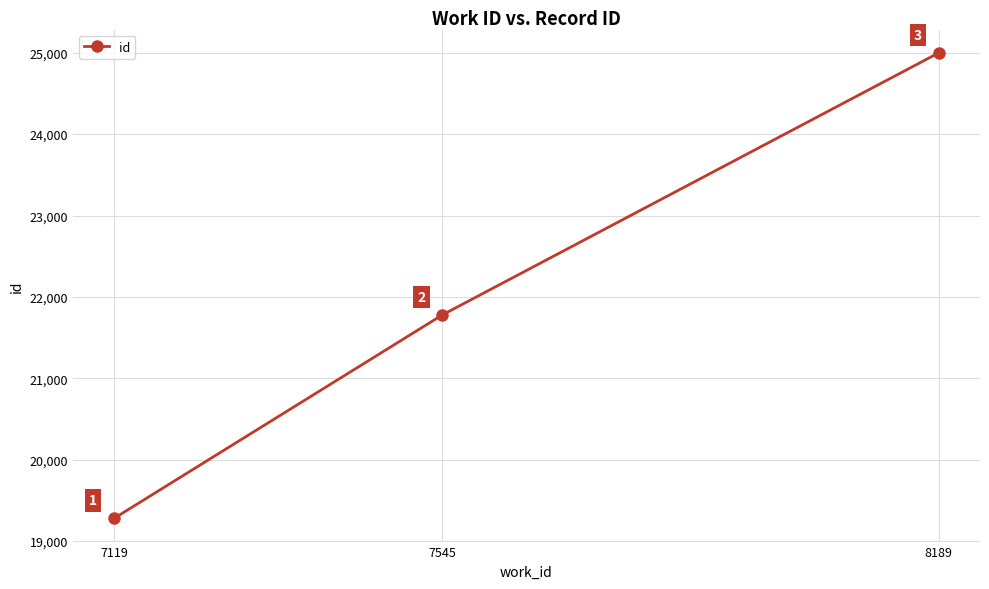

Which category has the highest value across all series?

8189